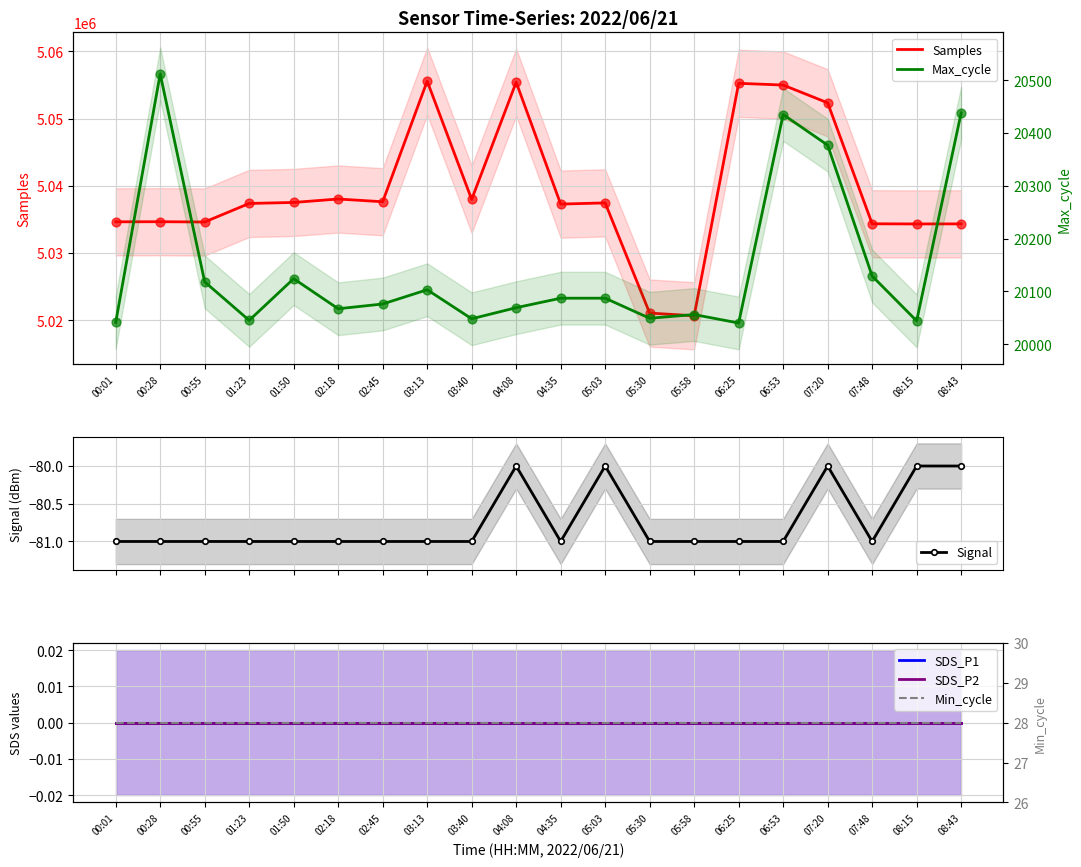

Which series has the largest total across all categories?

Samples